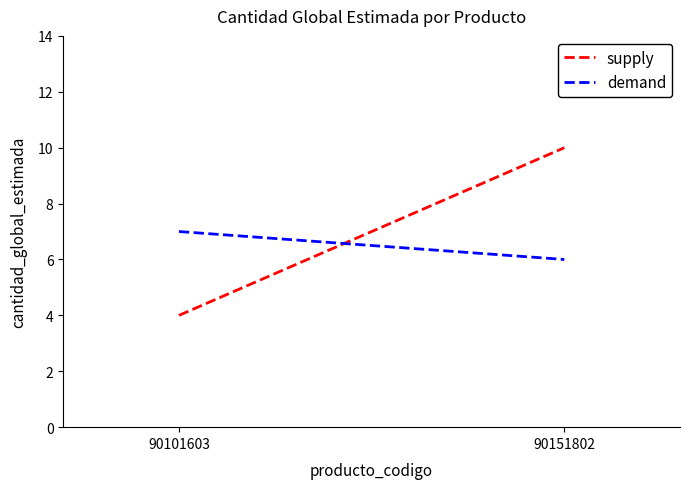

How many lines are shown in the chart?

2